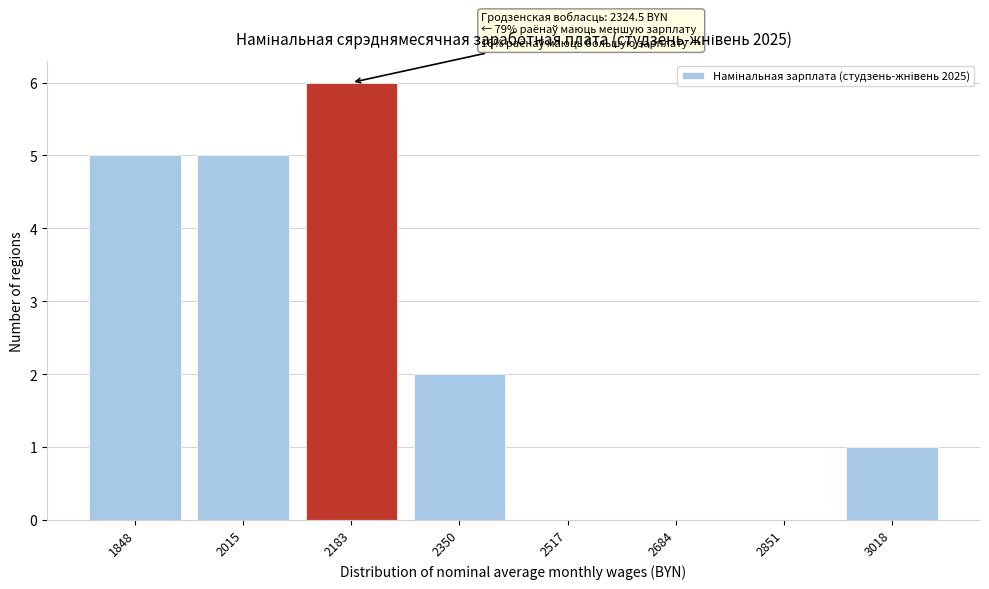

Reading right to left, transcribe all the data shown in this chart.

3018=1	2851=0	2684=0	2517=0	2350=2	2183=6	2015=5	1848=5